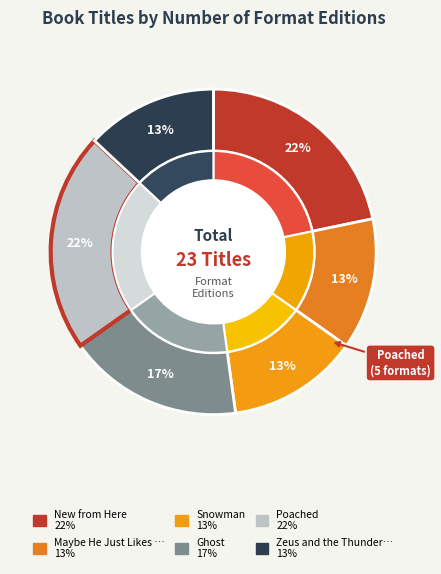

What is the ratio of the value at Ghost to the value at Poached?

0.8